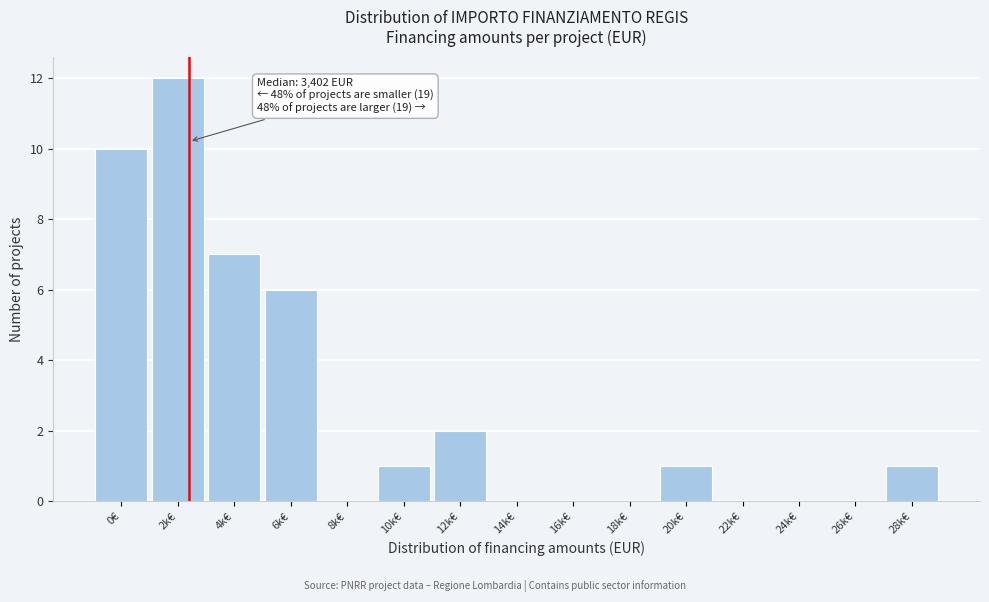

Reading right to left, list all the values displayed in this chart.

28k€=1	26k€=0	24k€=0	22k€=0	20k€=1	18k€=0	16k€=0	14k€=0	12k€=2	10k€=1	8k€=0	6k€=6	4k€=7	2k€=12	0€=10